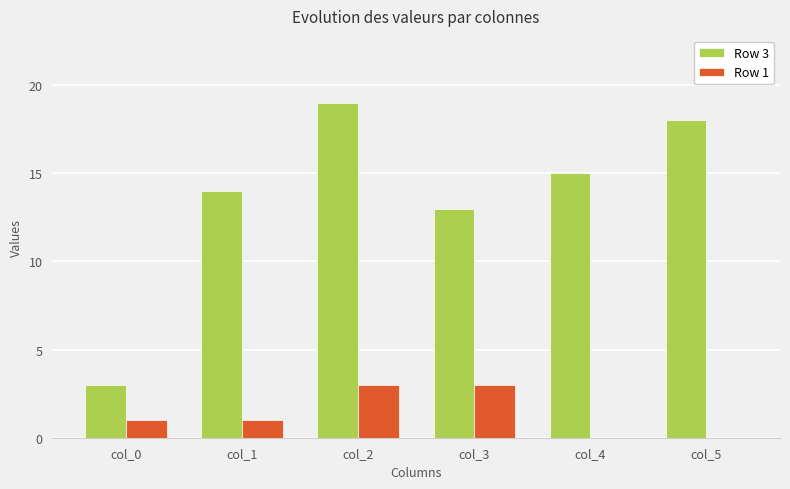

Reading right to left, what are all the values shown in this chart?

Row 3: 18	15	13	19	14	3
Row 1: 0	0	3	3	1	1